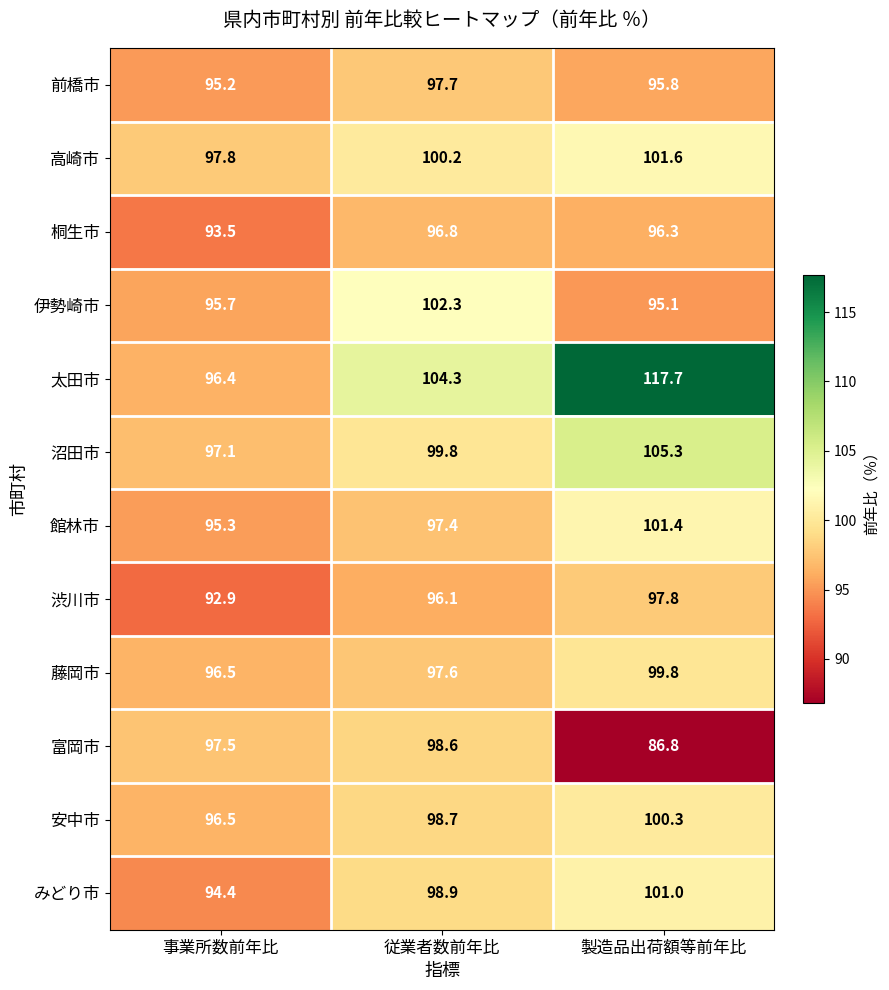

Which series changed the most between 事業所数前年比 and 製造品出荷額等前年比?

太田市